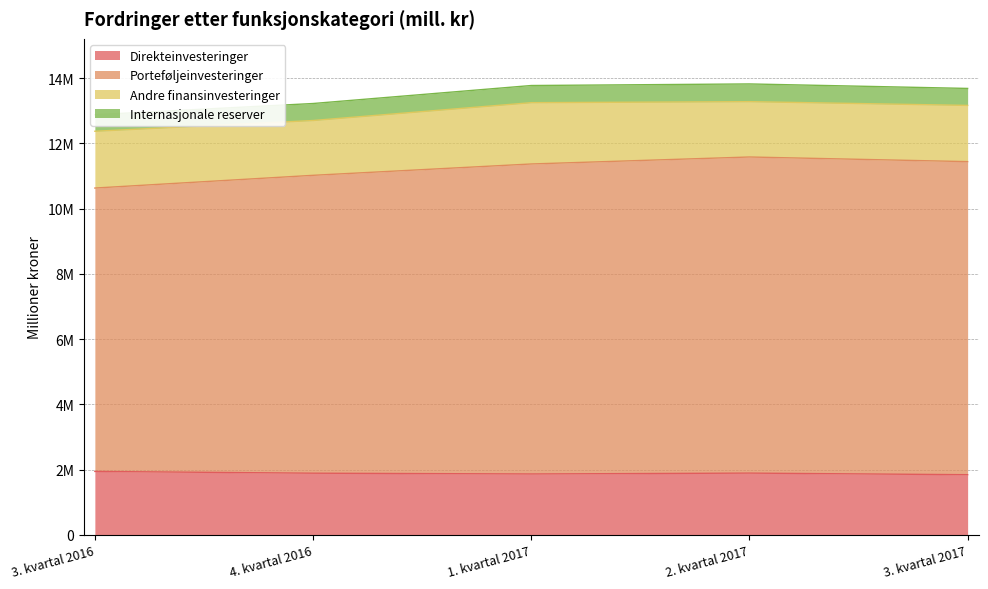

Which label corresponds to the smallest value in the chart?

3. kvartal 2017